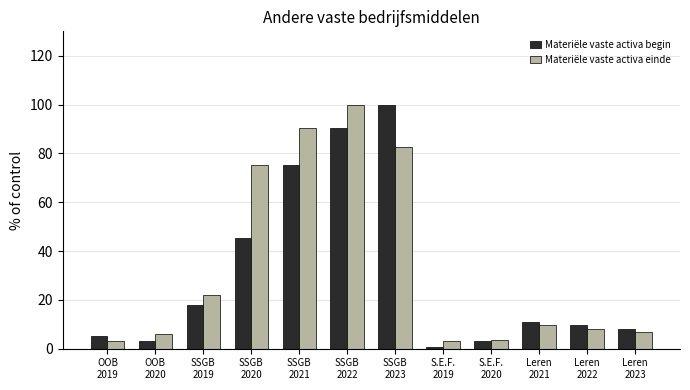

What is the difference between the maximum and second lowest values in the Materiële vaste activa einde series?

96.7